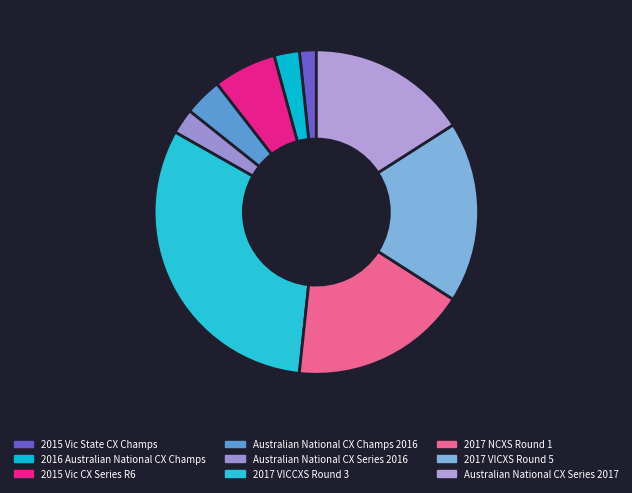

Count the number of slices in the pie.

9